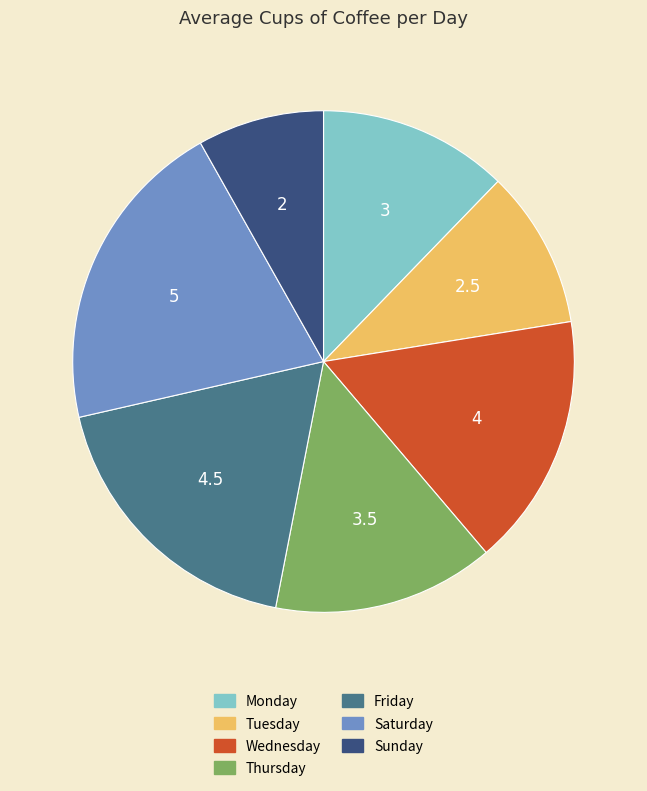

Combined, do Sunday and Saturday account for over 50%?

No